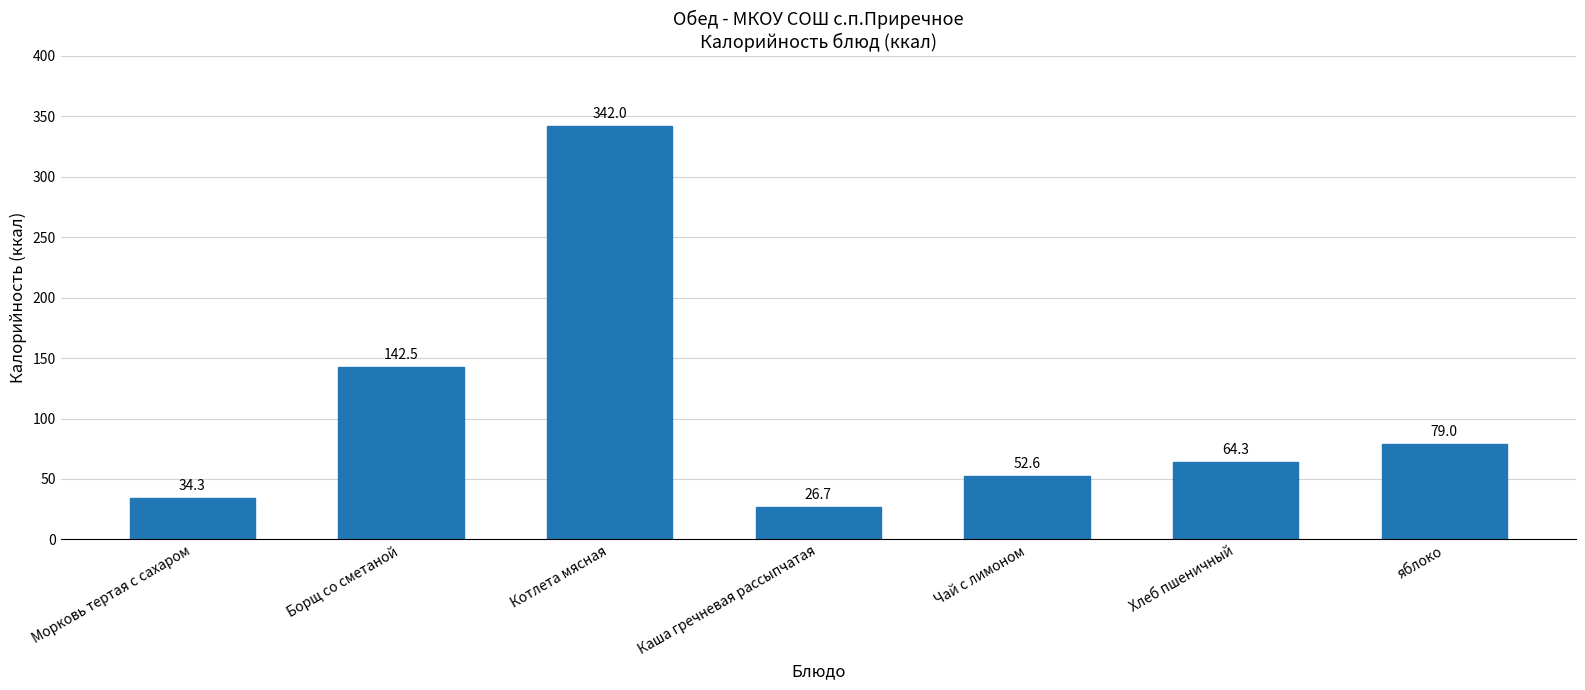

At which category does the chart reach its minimum across all series?

Каша гречневая рассыпчатая